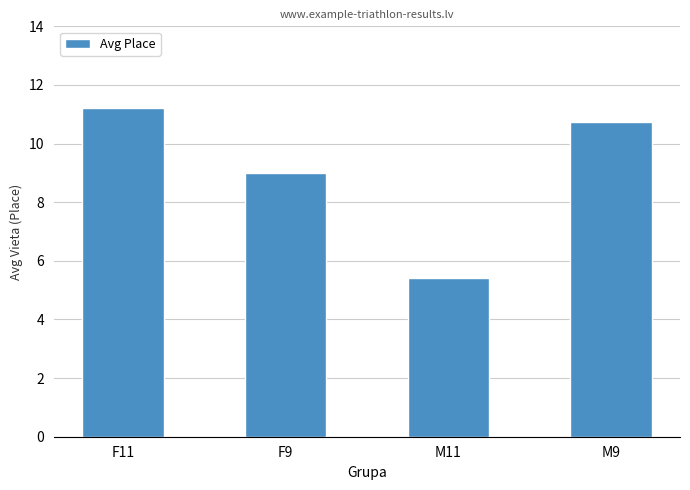

What is the ratio of the value at F11 to the value at M9?

1.0